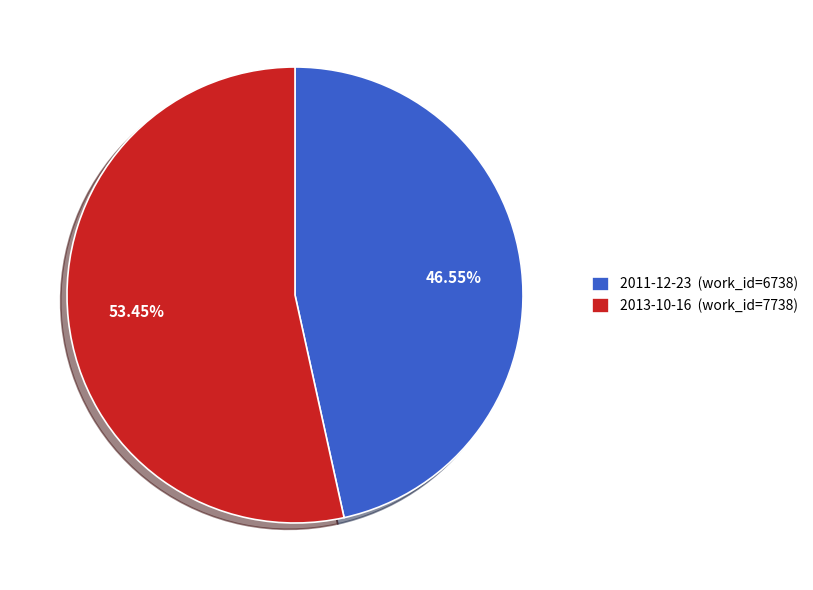

How many segments does this pie chart have?

2